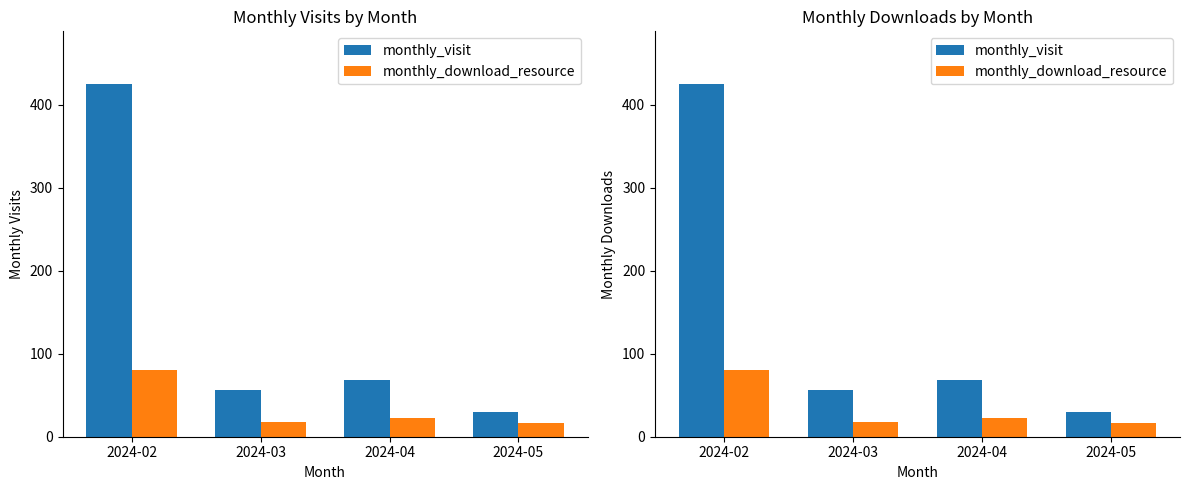

At which label does monthly_download_resource reach its peak?

2024-02